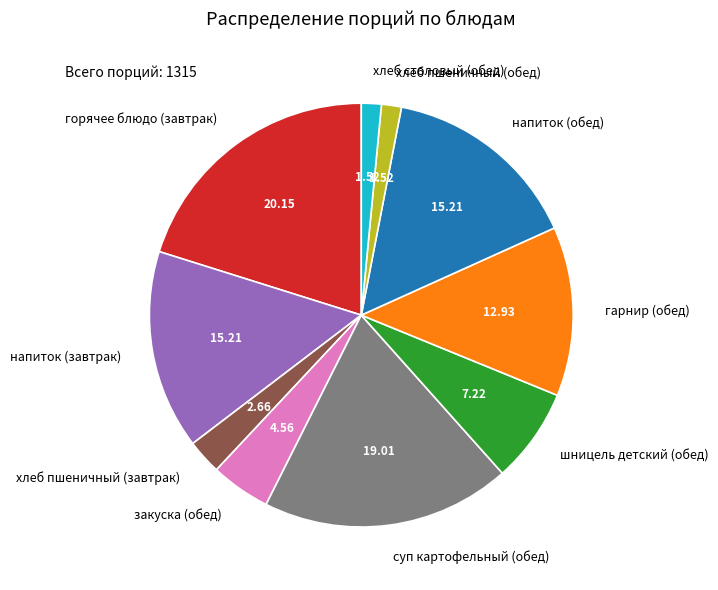

Which has a higher value, хлеб пшеничный (обед) or гарнир (обед)?

гарнир (обед)